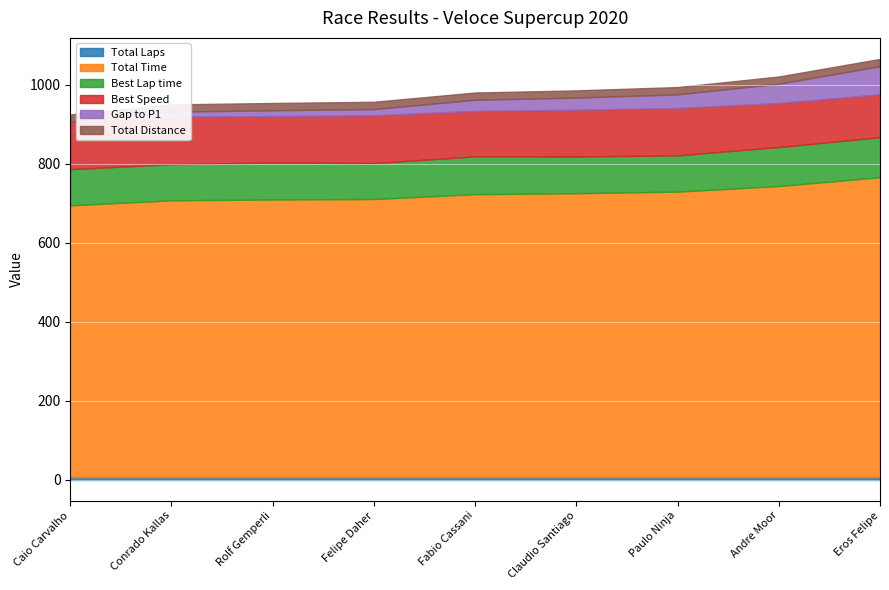

The value of Best Speed at Felipe Daher is 70.3. True or false?

False